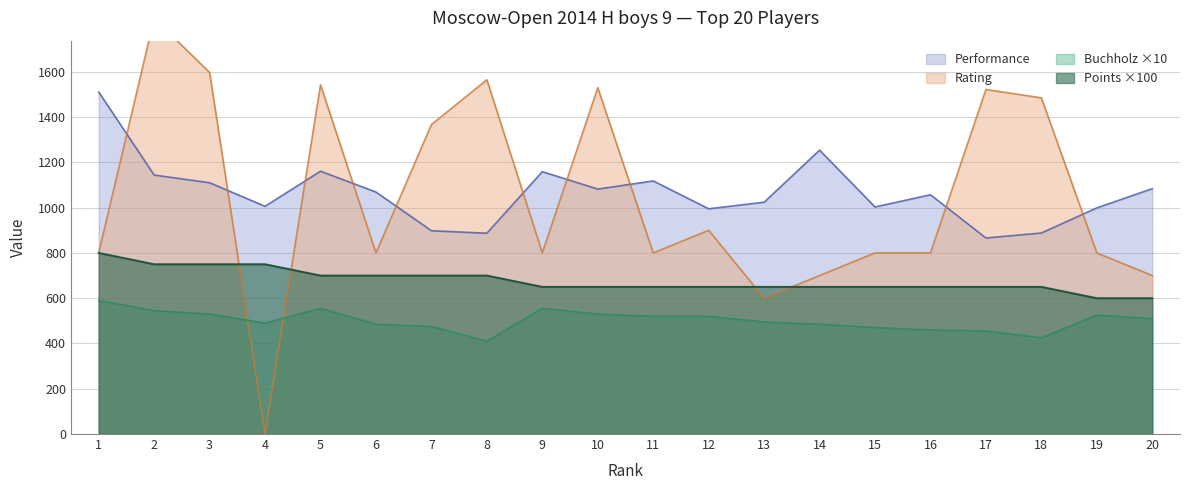

In Rating, how many points are lower than both neighbors (excluding endpoints)?

5